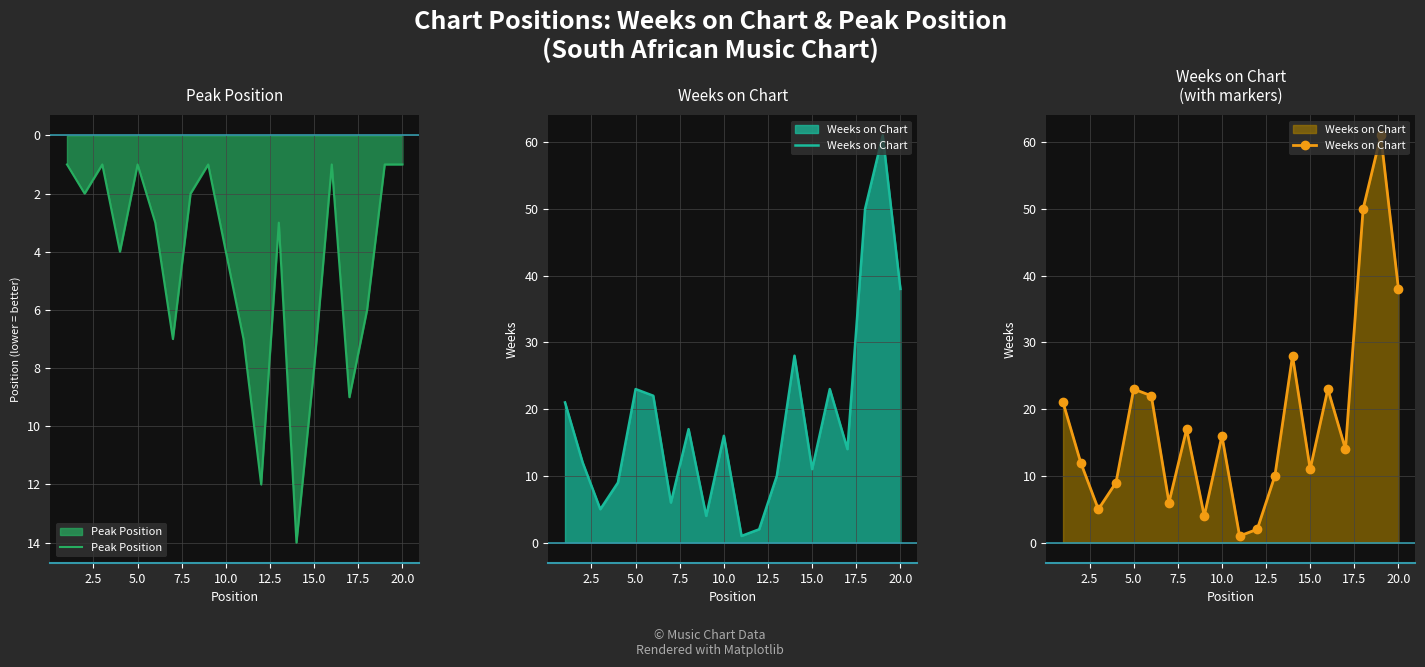

The value of Peak Position at 20.0 is 2. True or false?

False